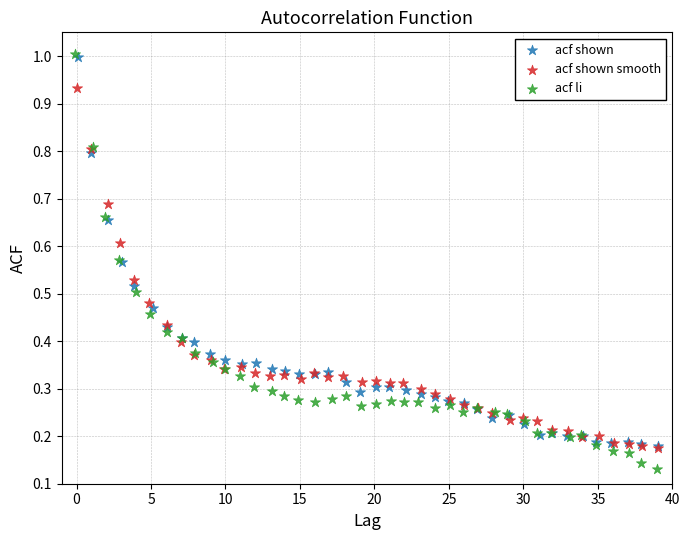

What are all the series names shown in the legend?

acf shown, acf shown smooth, acf li